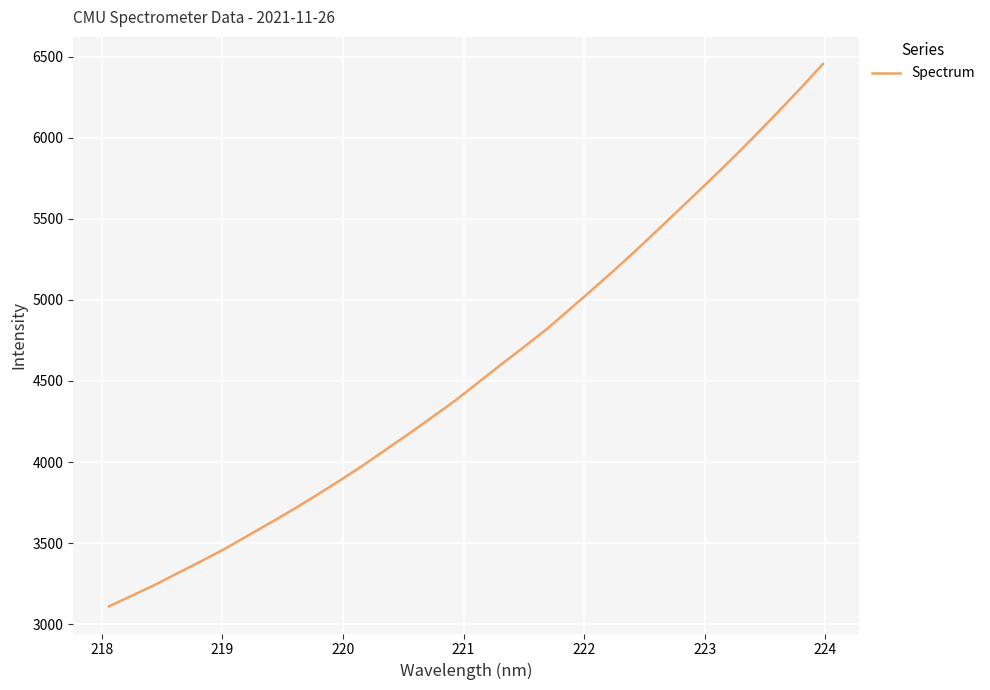

What is the greatest value displayed?

6454.7